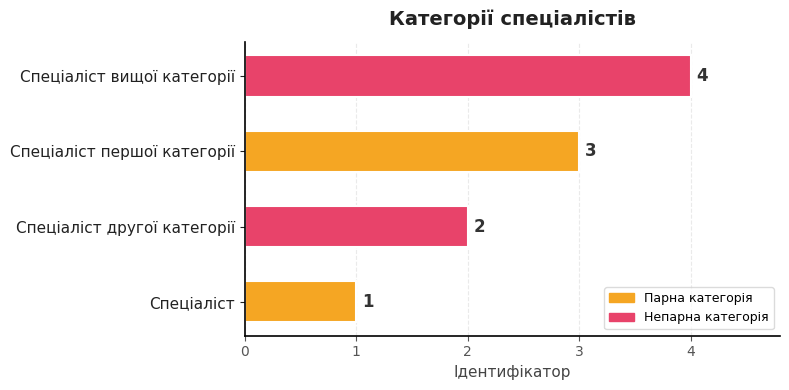

List the labels in order of value, largest first.

Спеціаліст вищої категорії, Спеціаліст першої категорії, Спеціаліст другої категорії, Спеціаліст